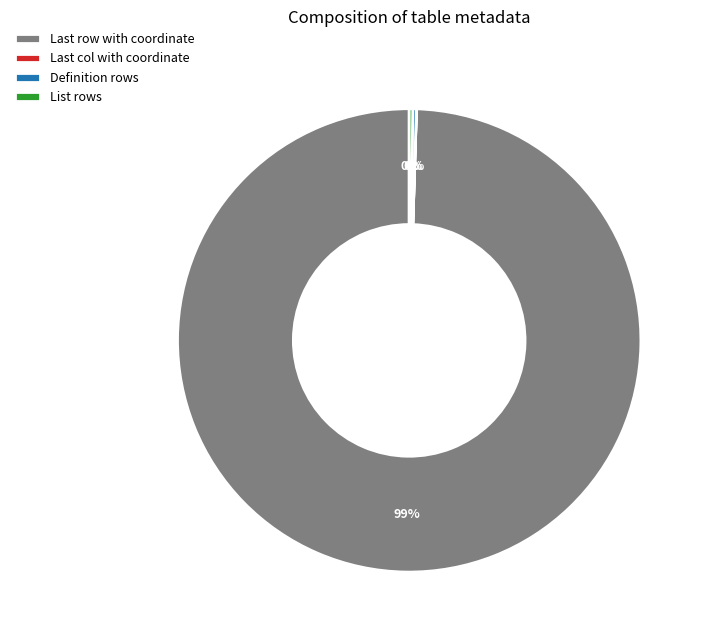

To the nearest percent, what is the average slice percentage?

25%